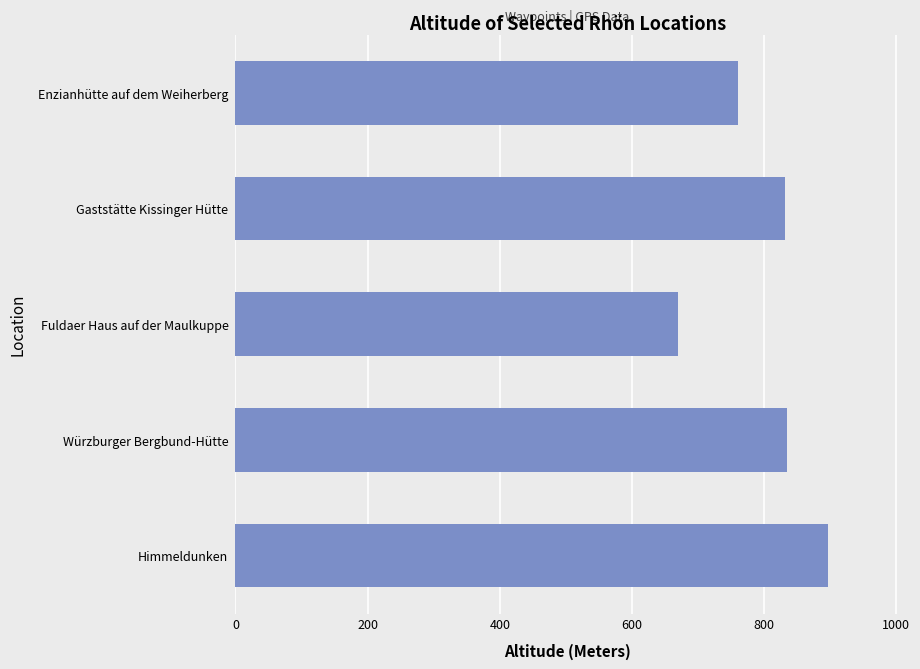

Is it true that the value at Fuldaer Haus auf der Maulkuppe is 1169?

False